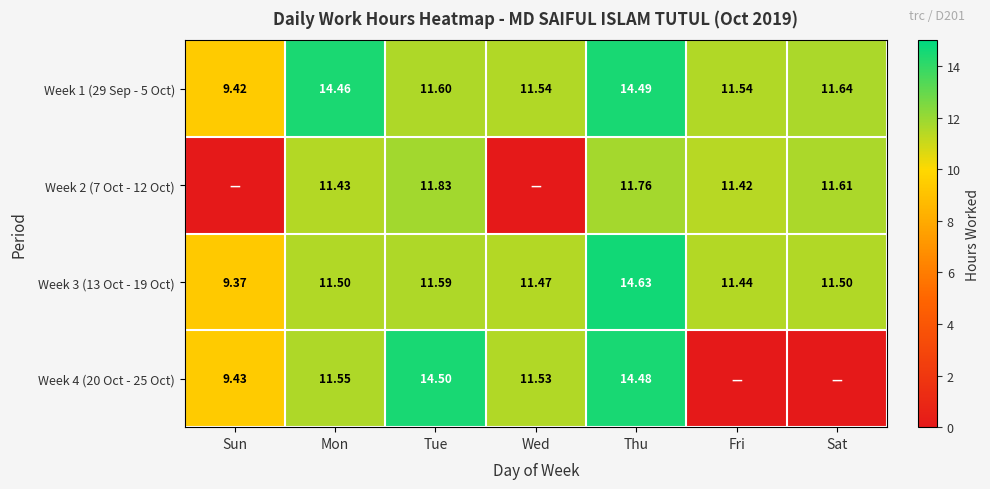

Where does the Week 1 (29 Sep - 5 Oct) series first go above 11?

Mon